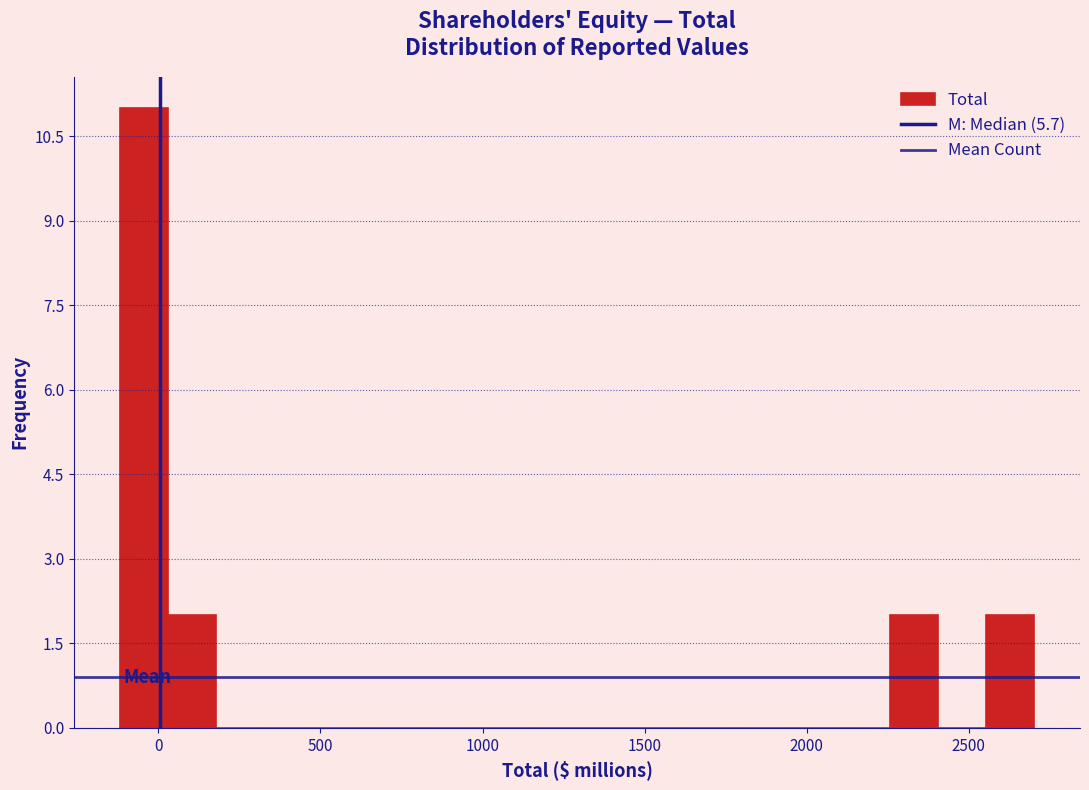

Read against the x-axis, roughly where is the centre of the tallest bar?

-50